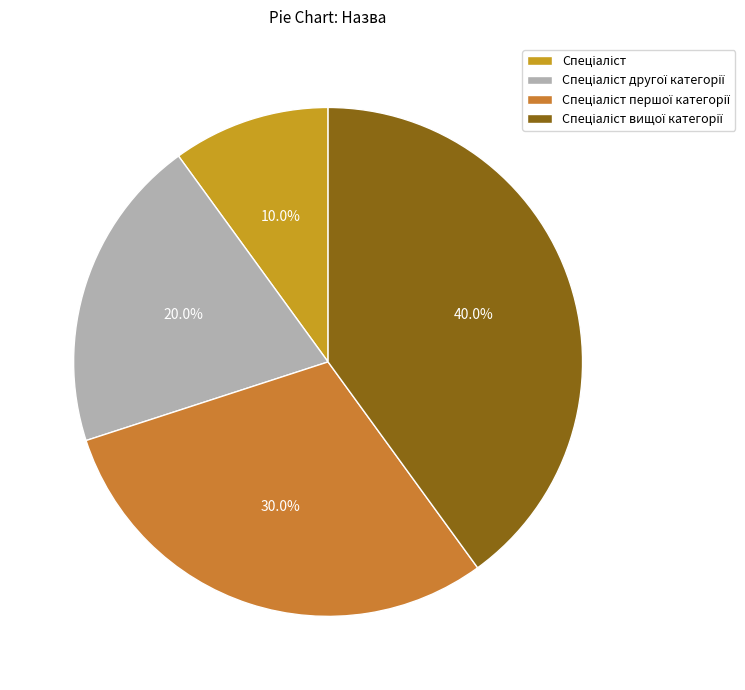

To the nearest percent, what is the average slice percentage?

25%